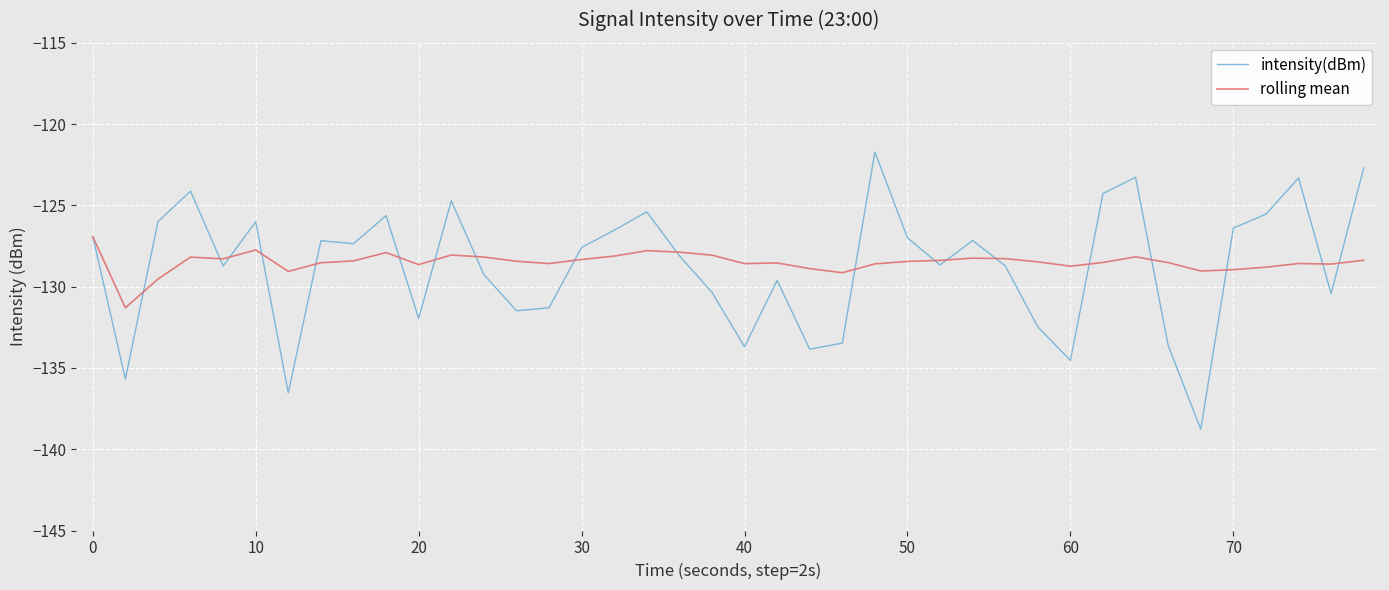

Which series has the largest range (max minus min)?

intensity(dBm)